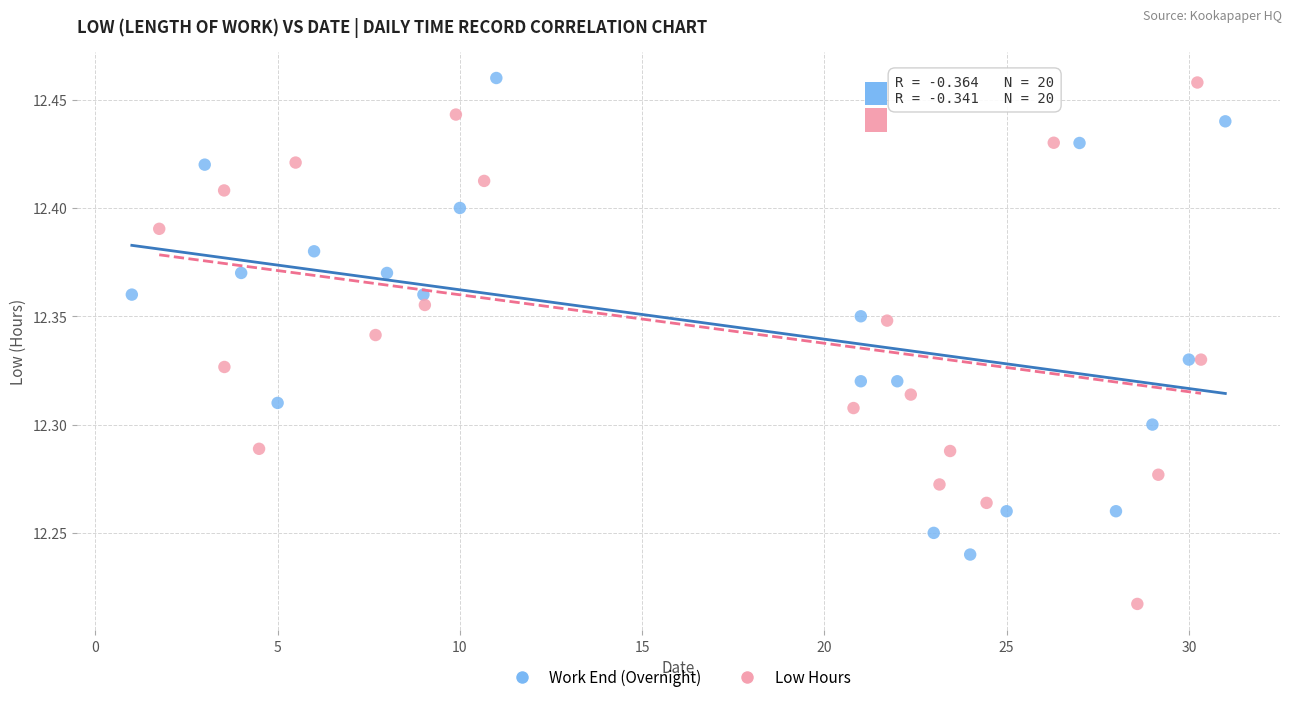

Which series contains the lowest Y value?

Low Hours